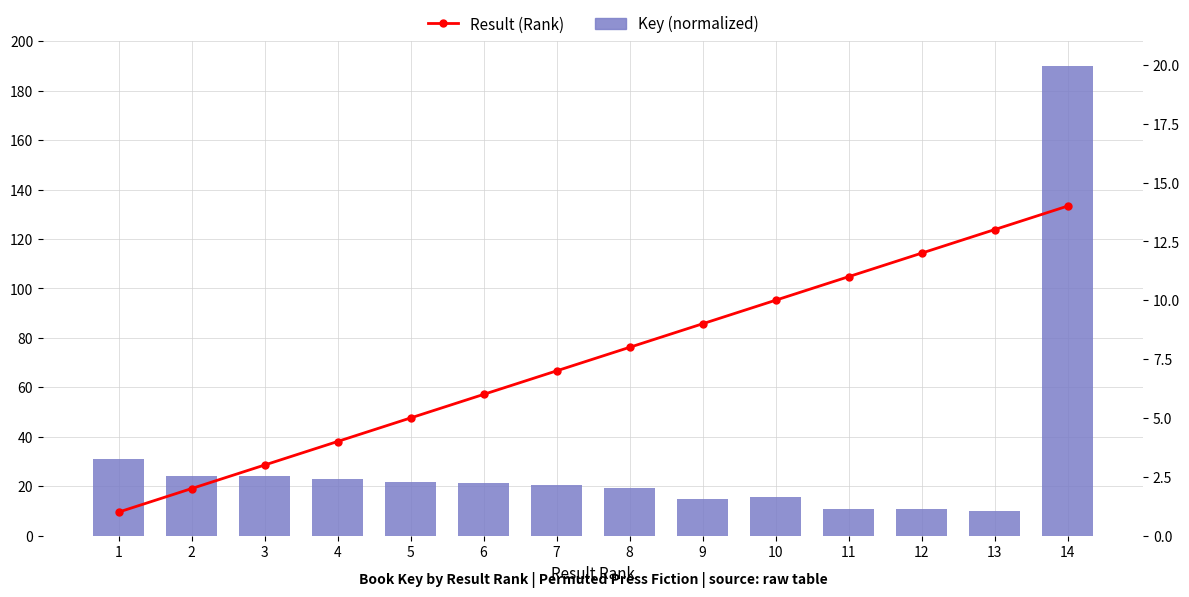

What is the average value of the Result (Rank) series?

7.5